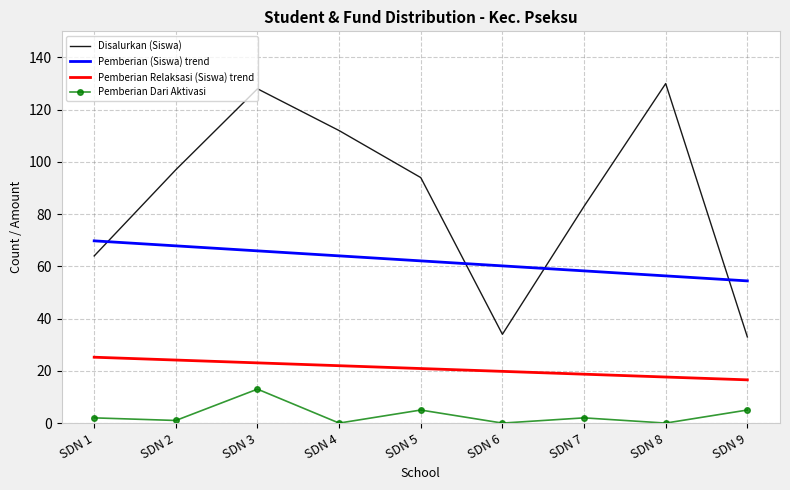

At which label does Disalurkan (Siswa) first exceed 94?

SDN 2